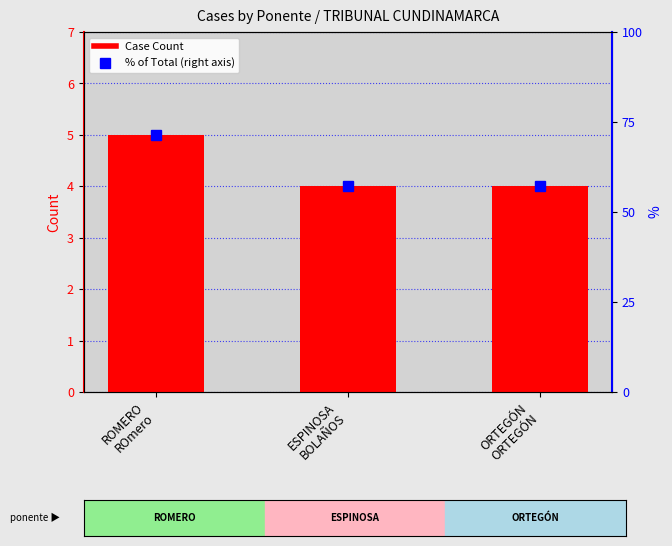

What is the difference between the maximum and minimum values?

1